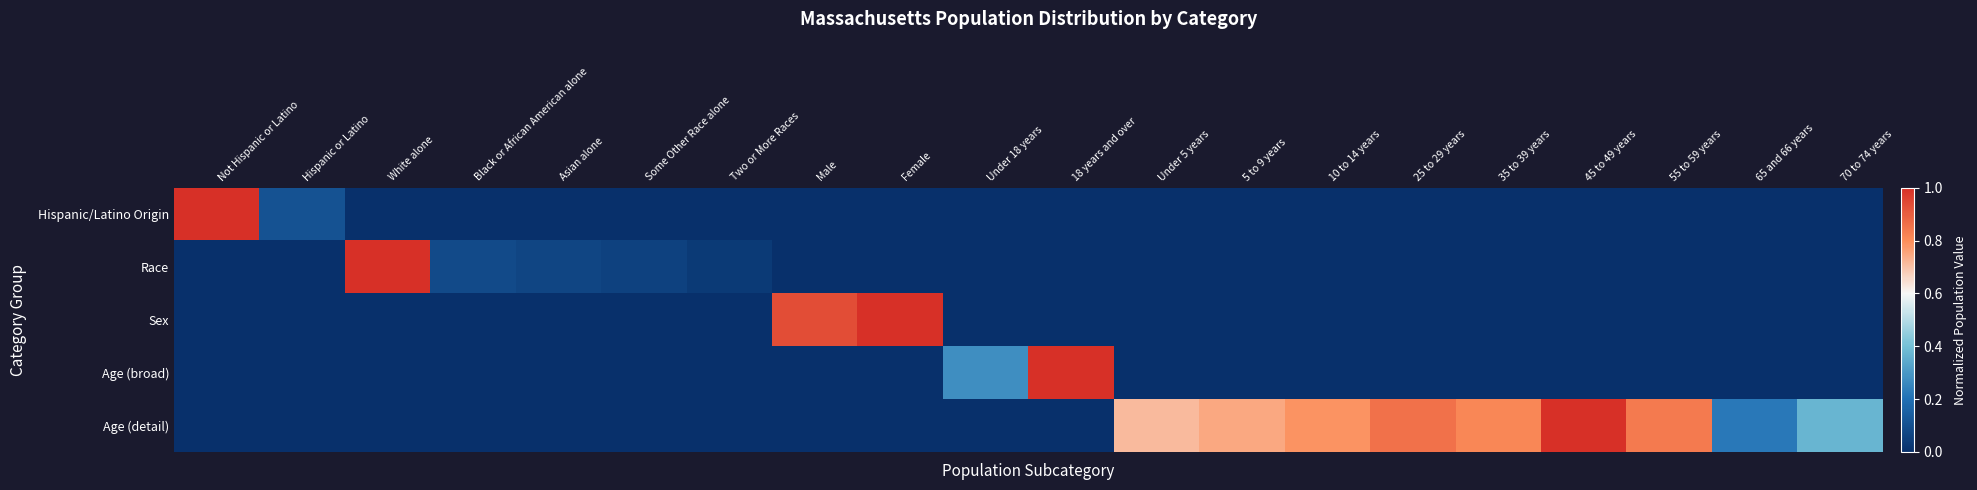

What is the maximum value shown in the chart?

1.0